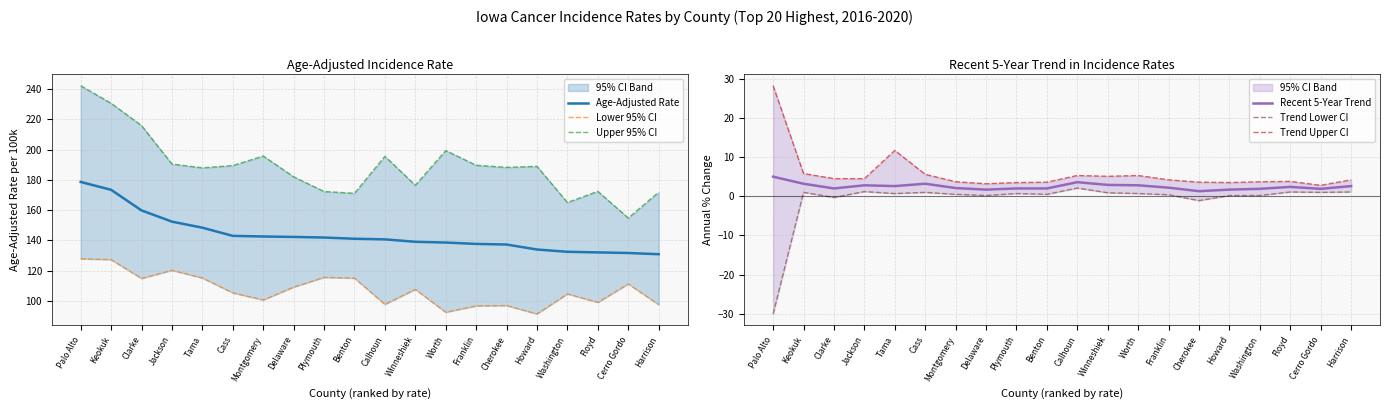

The Lower 95% CI series shows 115.6 at Plymouth. True or false?

True